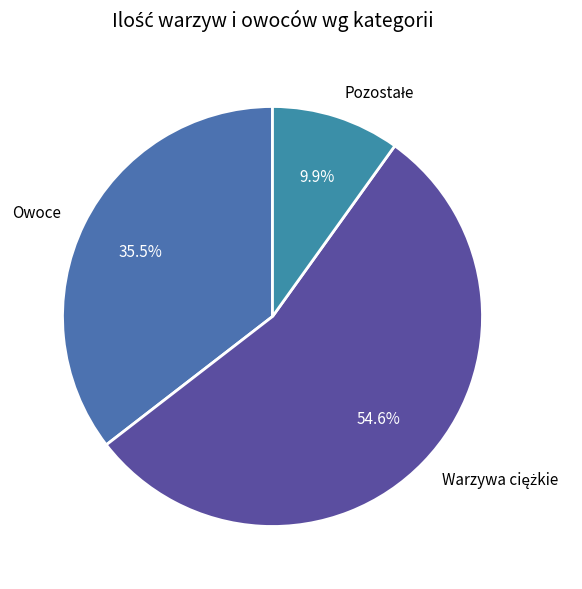

Does any single category account for the majority?

Yes